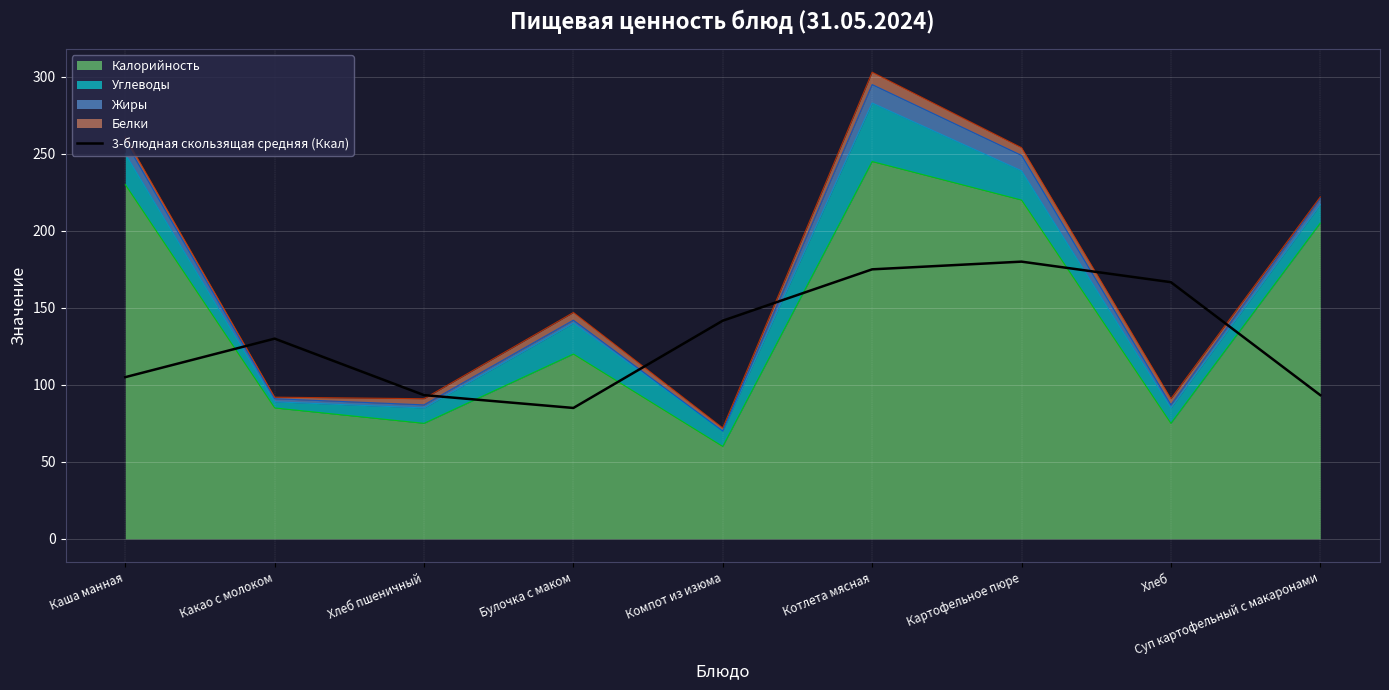

What is the change in value from Булочка с маком to Котлета мясная?

+90.0